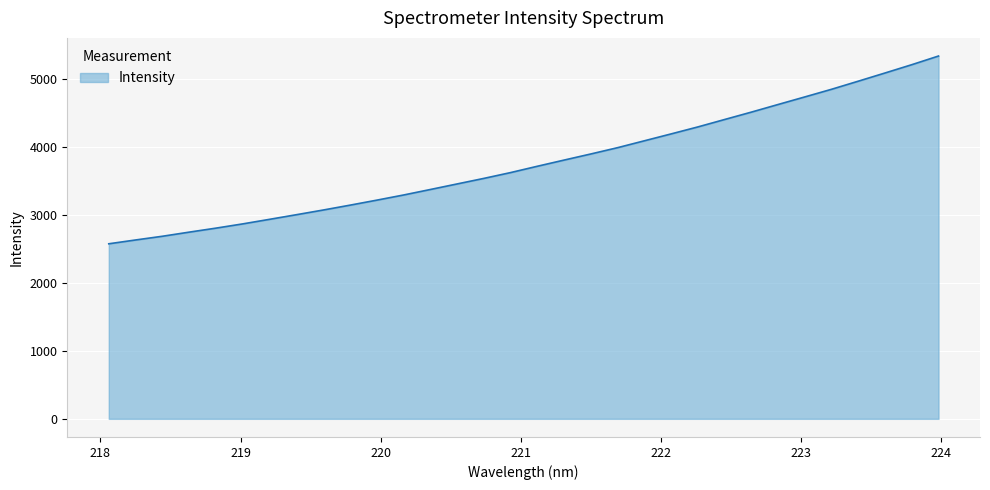

What is the maximum value shown in the chart?

5340.0